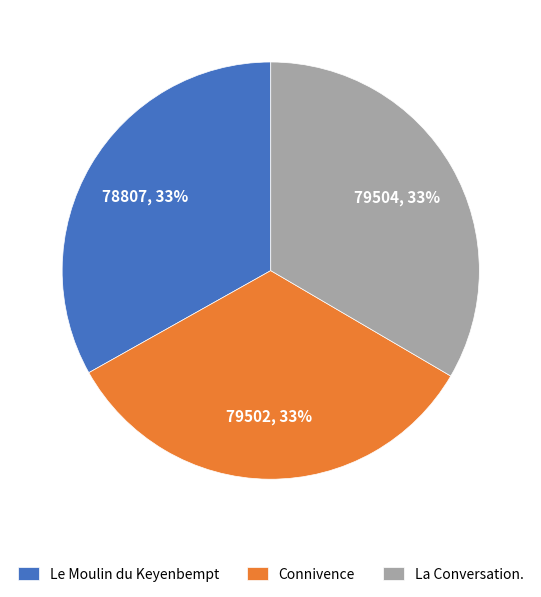

Is it true that La Conversation. is 33% of the pie?

True